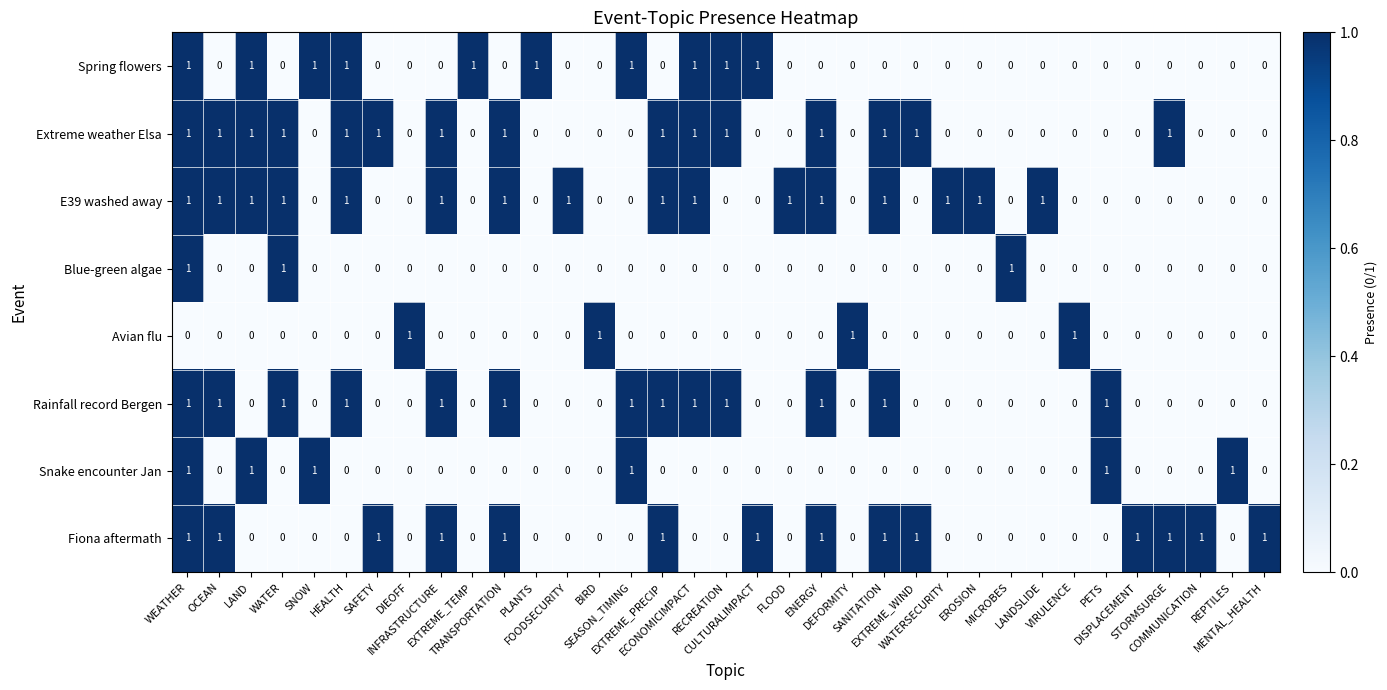

How many Rainfall record Bergen values are between 0 and 1?

35